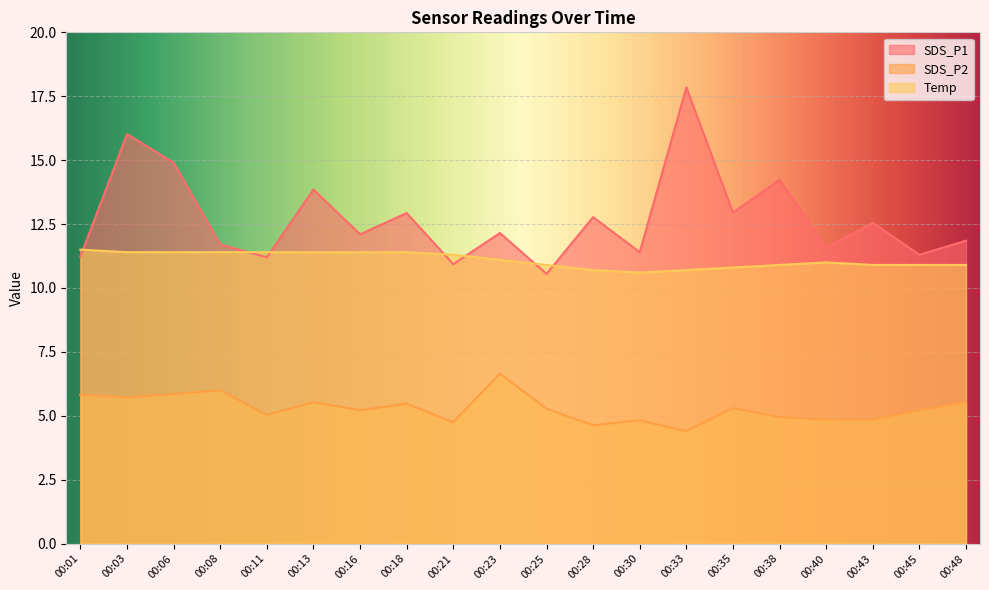

True or false: SDS_P2 and SDS_P1 intersect in this chart.

False